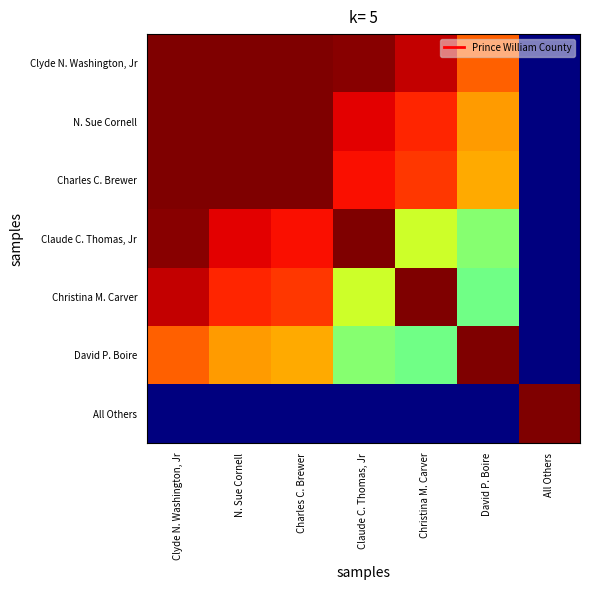

Reading left to right, extract all data points from this chart.

Clyde N. Washington, Jr: Clyde N. Washington, Jr=322.0	N. Sue Cornell=461.2	Charles C. Brewer=451.9	Claude C. Thomas, Jr=318.3	Christina M. Carver=302.8	David P. Boire=259.3	All Others=0.0
N. Sue Cornell: Clyde N. Washington, Jr=461.2	N. Sue Cornell=322.0	Charles C. Brewer=416.8	Claude C. Thomas, Jr=293.6	Christina M. Carver=279.3	David P. Boire=239.2	All Others=0.0
Charles C. Brewer: Clyde N. Washington, Jr=451.9	N. Sue Cornell=416.8	Charles C. Brewer=322.0	Claude C. Thomas, Jr=287.7	Christina M. Carver=273.6	David P. Boire=234.4	All Others=0.0
Claude C. Thomas, Jr: Clyde N. Washington, Jr=318.3	N. Sue Cornell=293.6	Charles C. Brewer=287.7	Claude C. Thomas, Jr=322.0	Christina M. Carver=192.8	David P. Boire=165.1	All Others=0.0
Christina M. Carver: Clyde N. Washington, Jr=302.8	N. Sue Cornell=279.3	Charles C. Brewer=273.6	Claude C. Thomas, Jr=192.8	Christina M. Carver=322.0	David P. Boire=157.0	All Others=0.0
David P. Boire: Clyde N. Washington, Jr=259.3	N. Sue Cornell=239.2	Charles C. Brewer=234.4	Claude C. Thomas, Jr=165.1	Christina M. Carver=157.0	David P. Boire=322.0	All Others=0.0
All Others: Clyde N. Washington, Jr=0.0	N. Sue Cornell=0.0	Charles C. Brewer=0.0	Claude C. Thomas, Jr=0.0	Christina M. Carver=0.0	David P. Boire=0.0	All Others=322.0